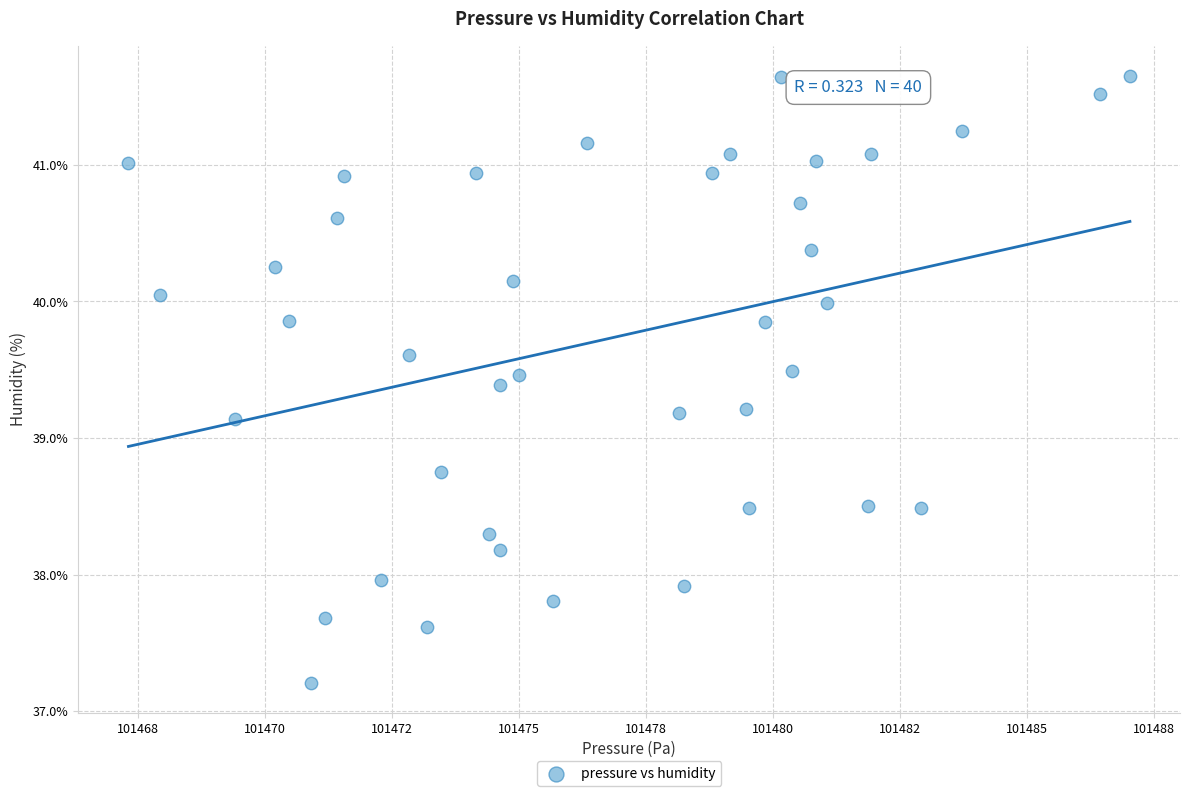

What is the range of X values (max minus min)?

19.7